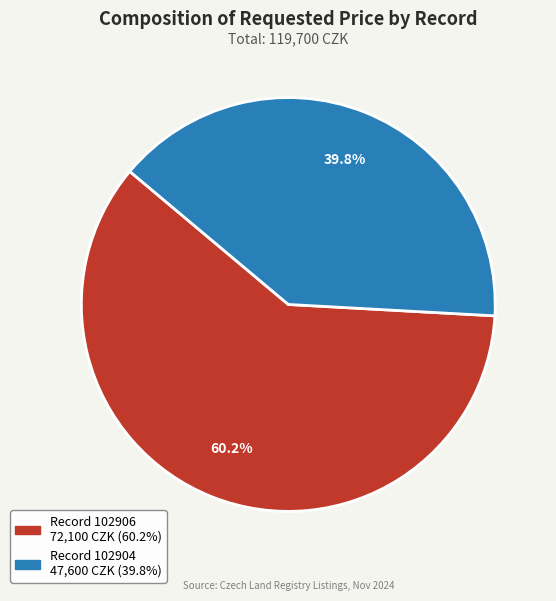

Does any single category account for the majority?

Yes